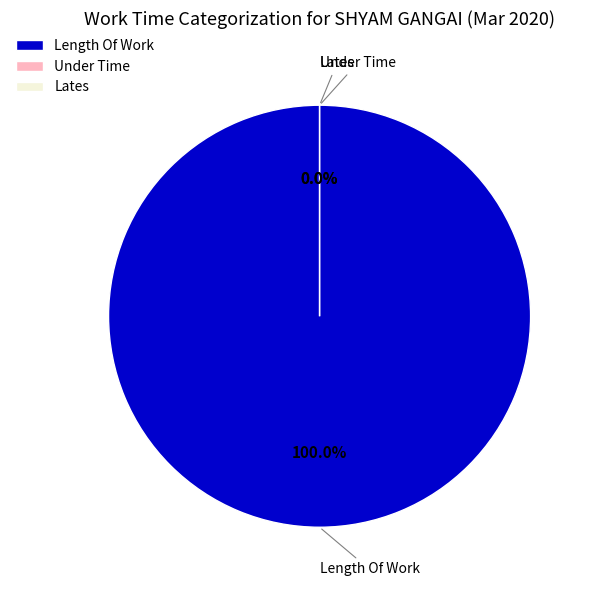

Between Length Of Work and Lates, which is larger?

Length Of Work